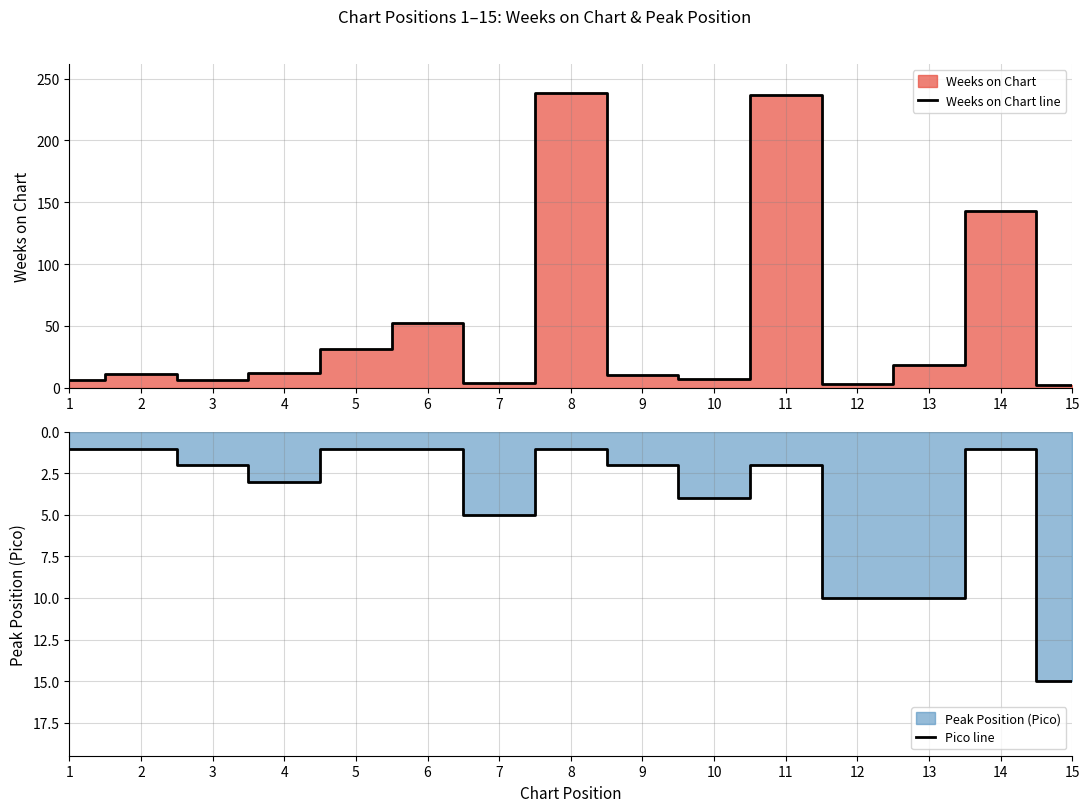

How many values in the Weeks on Chart line series exceed 11?

7